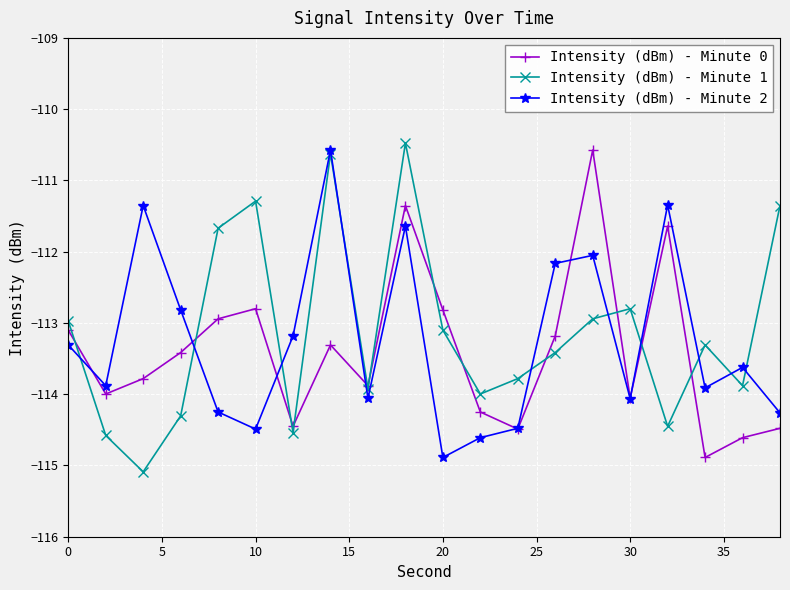

True or false: Intensity (dBm) - Minute 2 has more than 2 points higher than both neighbors.

True